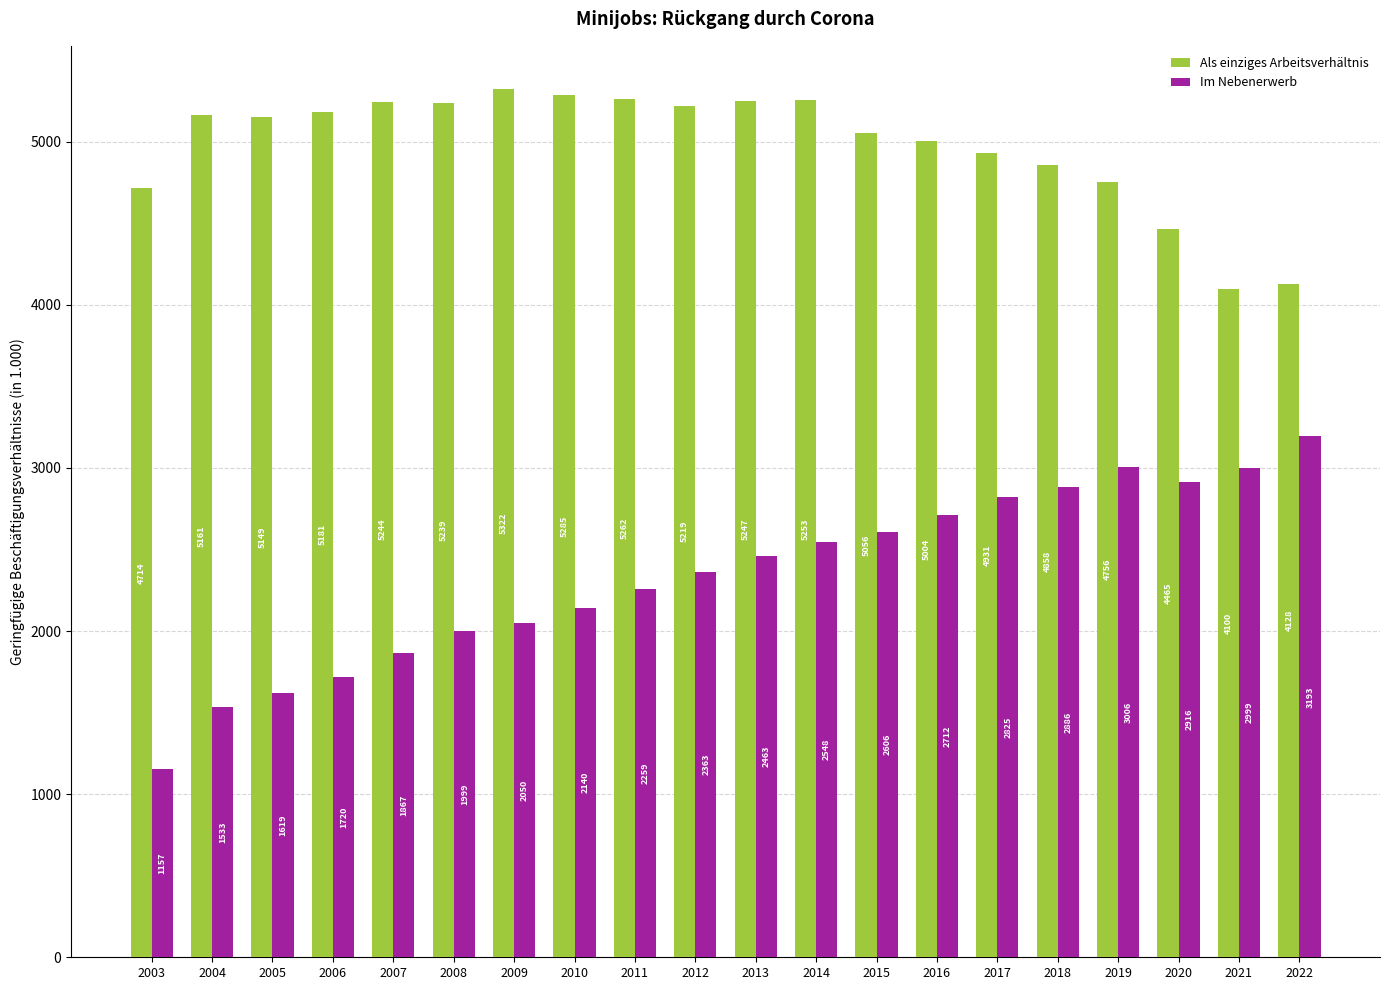

What are all the series names shown in the legend?

Als einziges Arbeitsverhältnis, Im Nebenerwerb